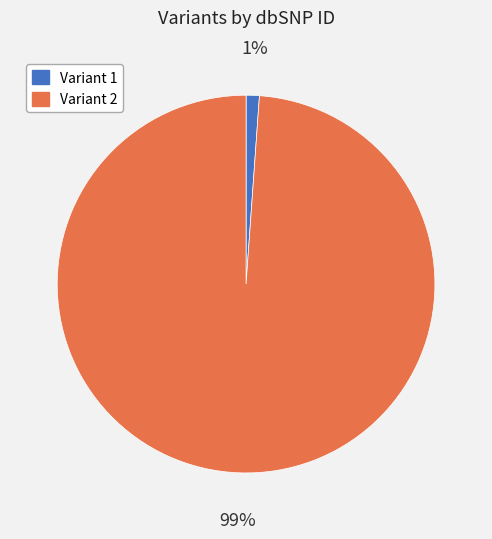

To the nearest percent, what is the difference between the largest and smallest slice percentages?

98%